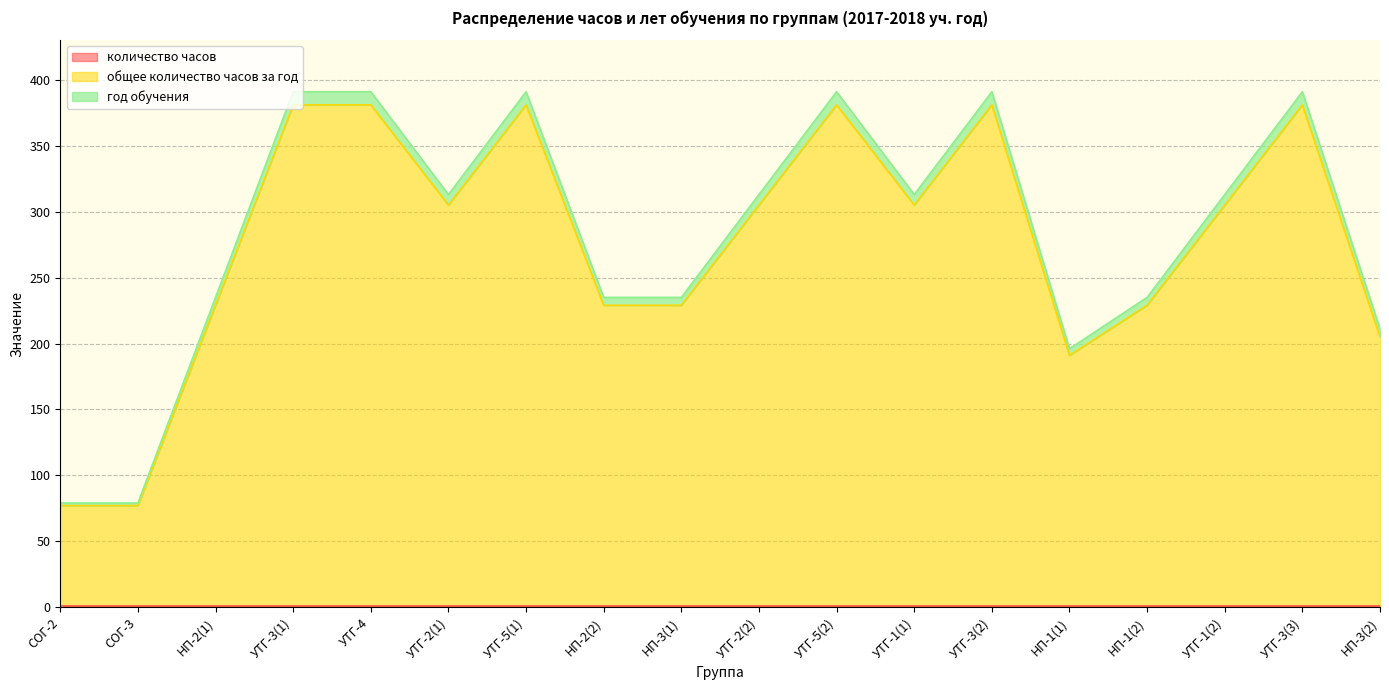

True or false: общее количество часов за год has more than 1 interior local peaks.

True